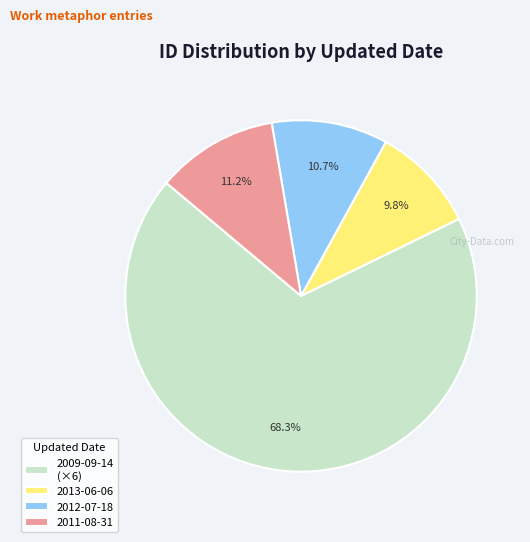

Which category has the biggest portion of the pie?

2009-09-14 (×6)